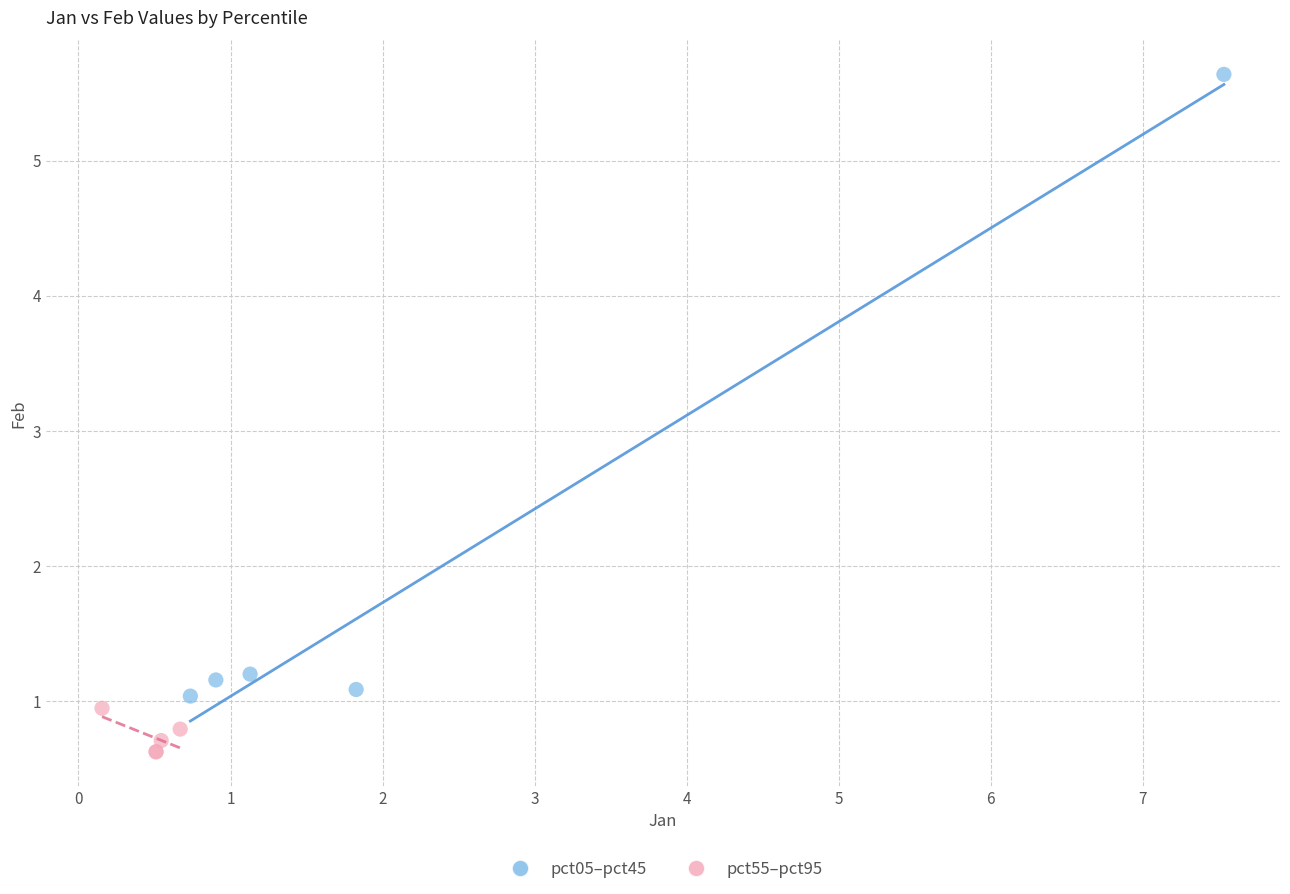

Which series reaches the maximum Y coordinate?

pct05–pct45